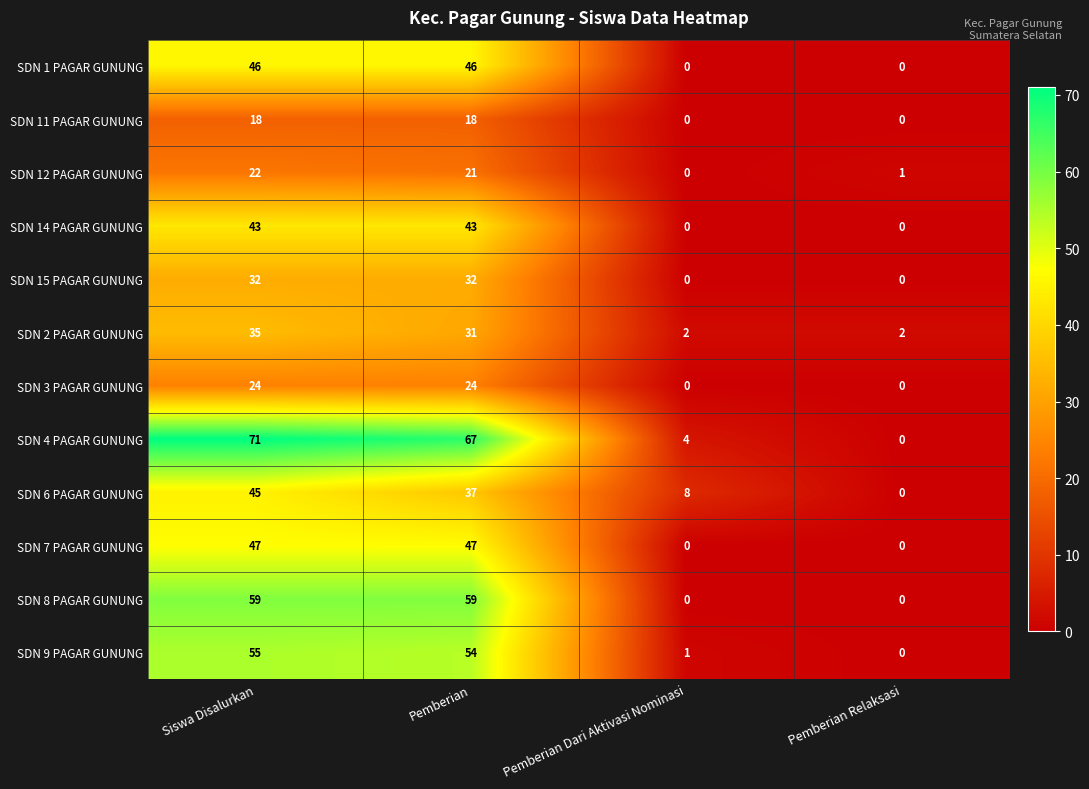

At which category is the sum across all series the highest?

Siswa Disalurkan